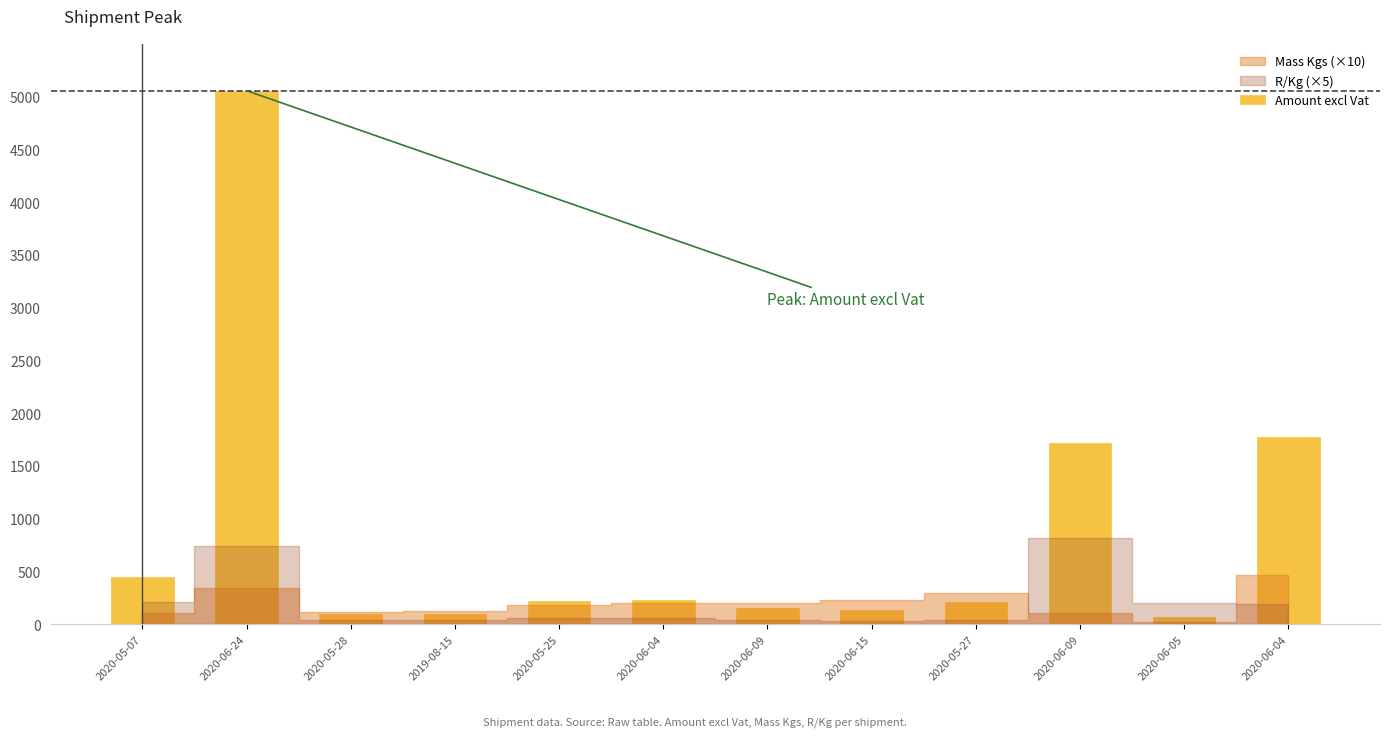

What is the change in value from 2020-06-24 to 2020-05-28?

-4960.0